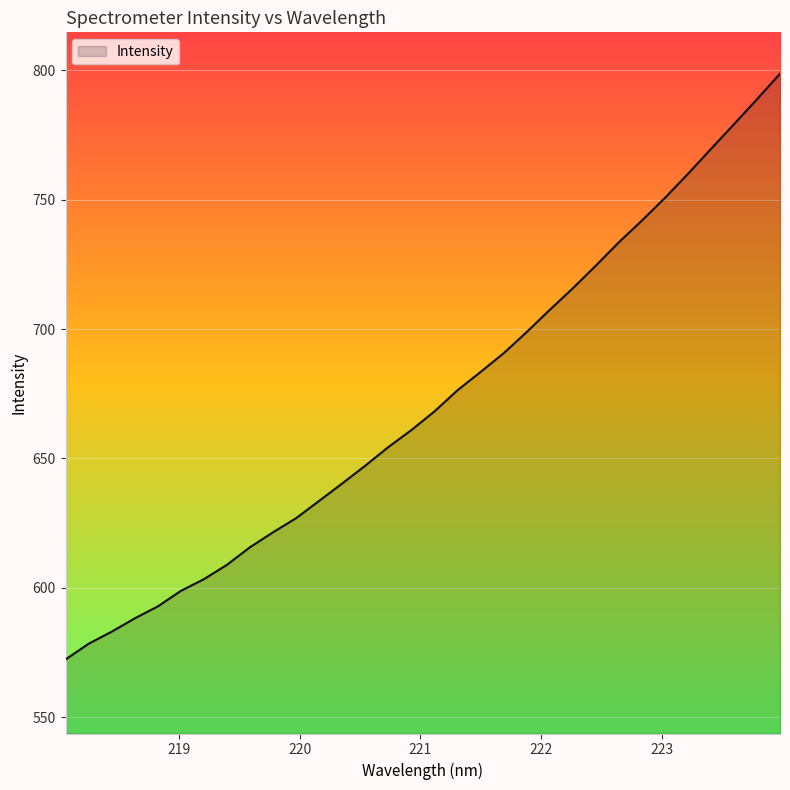

What is the greatest value displayed?

798.7